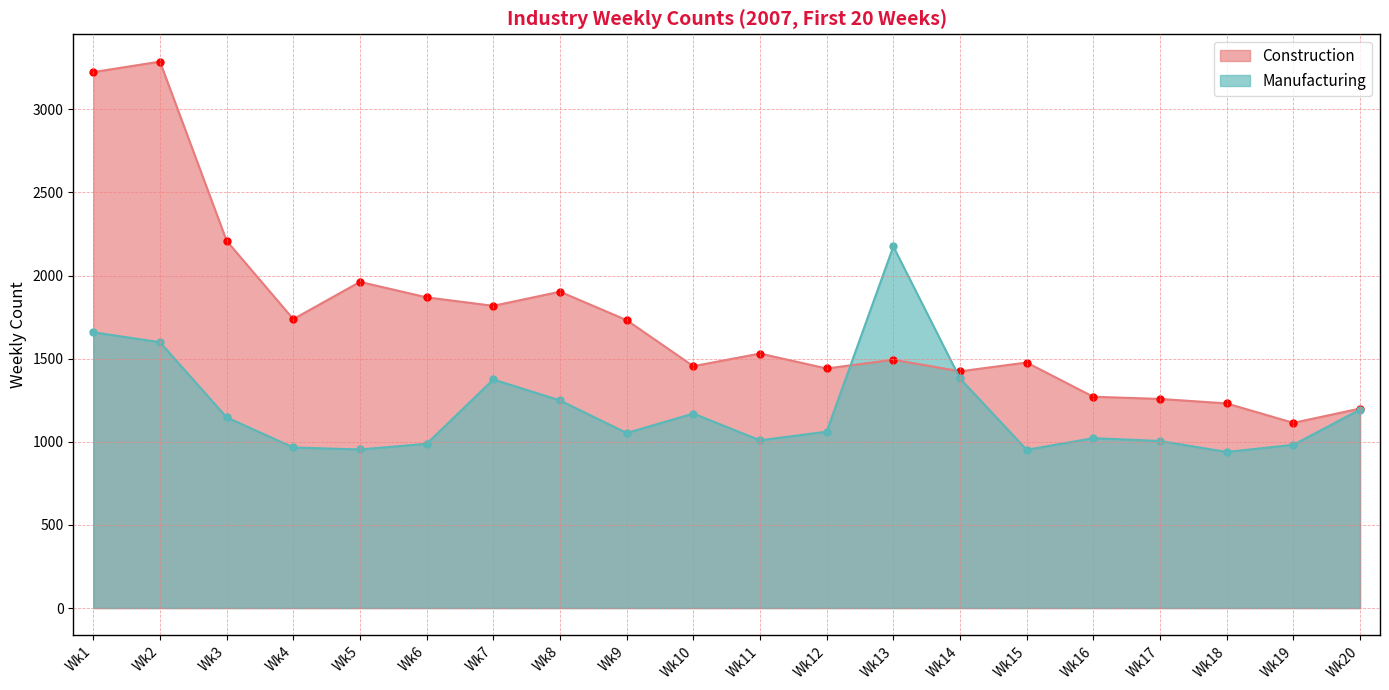

Which series has the widest spread of values?

Construction